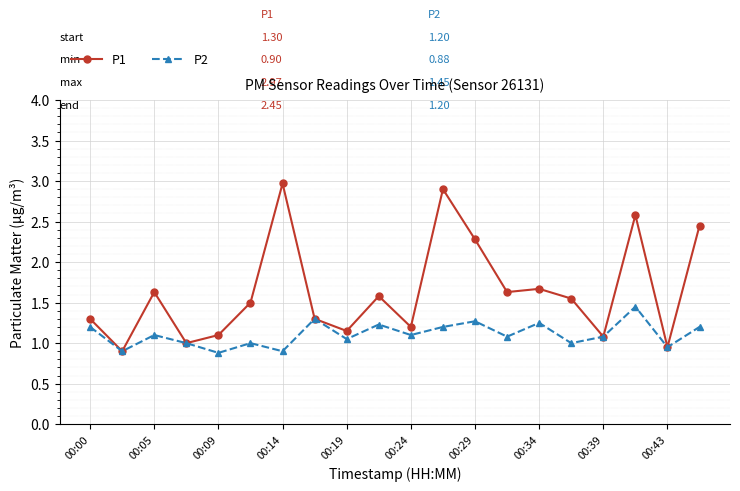

True or false: P1 has more than 2 points higher than both neighbors.

True